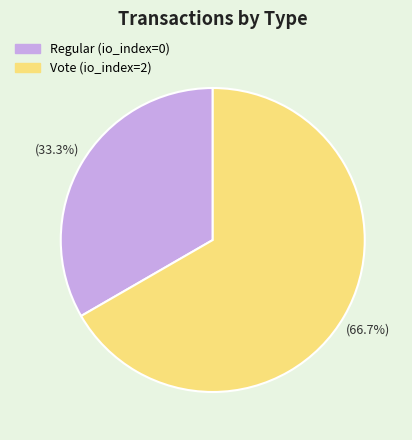

To the nearest percent, what is the difference between the largest and smallest slice percentages?

33%